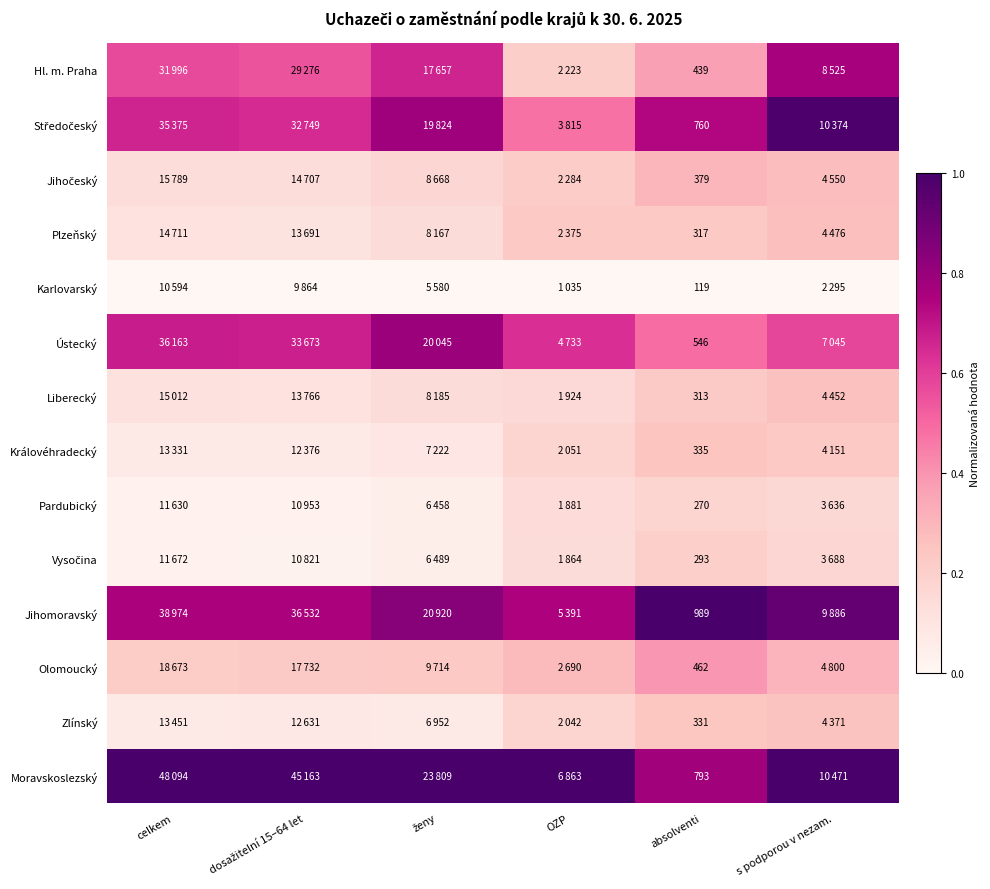

Which series has the largest total across all categories?

Moravskoslezský